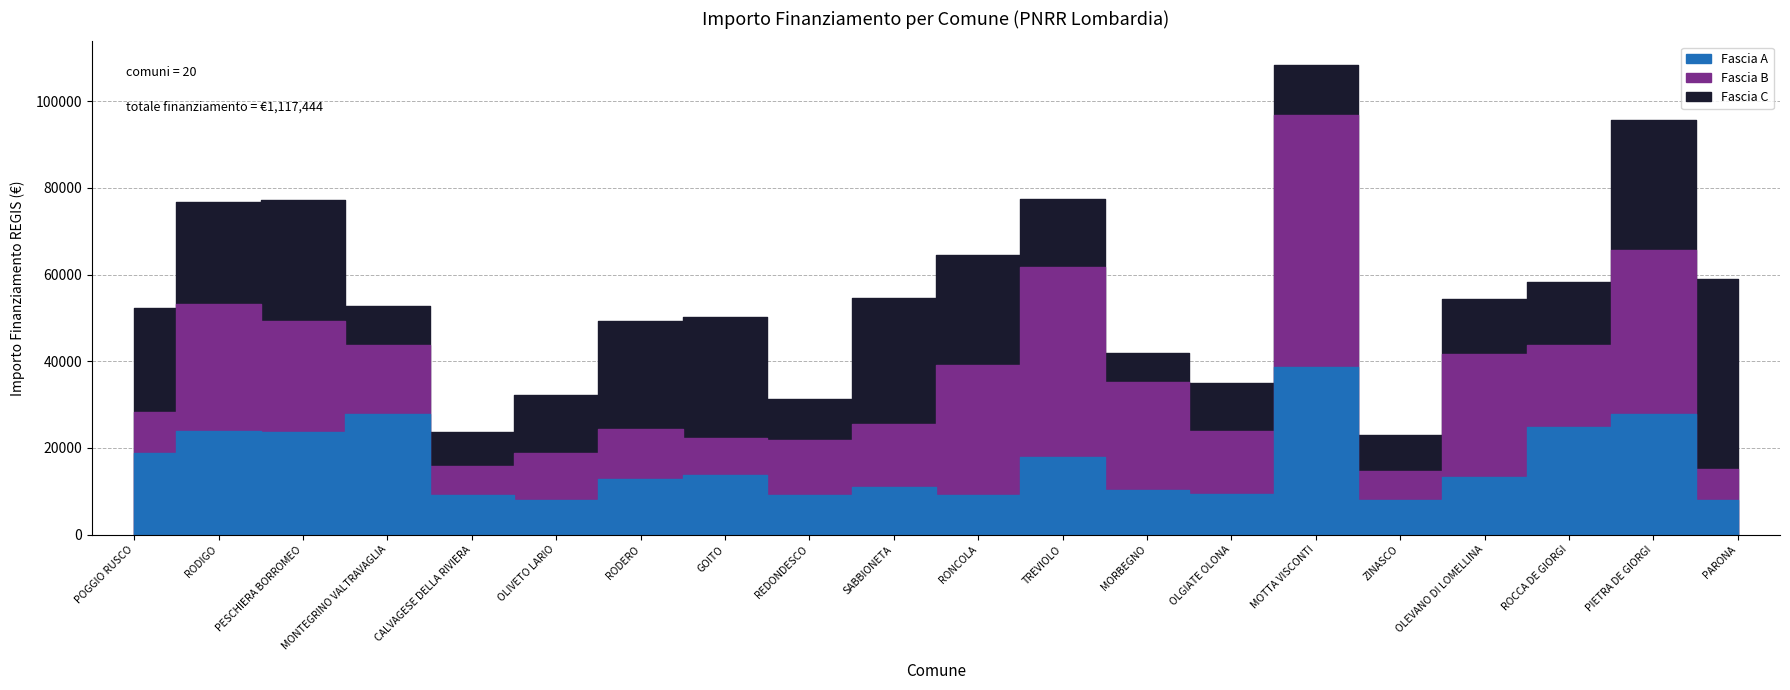

How many data points does each series have?

20